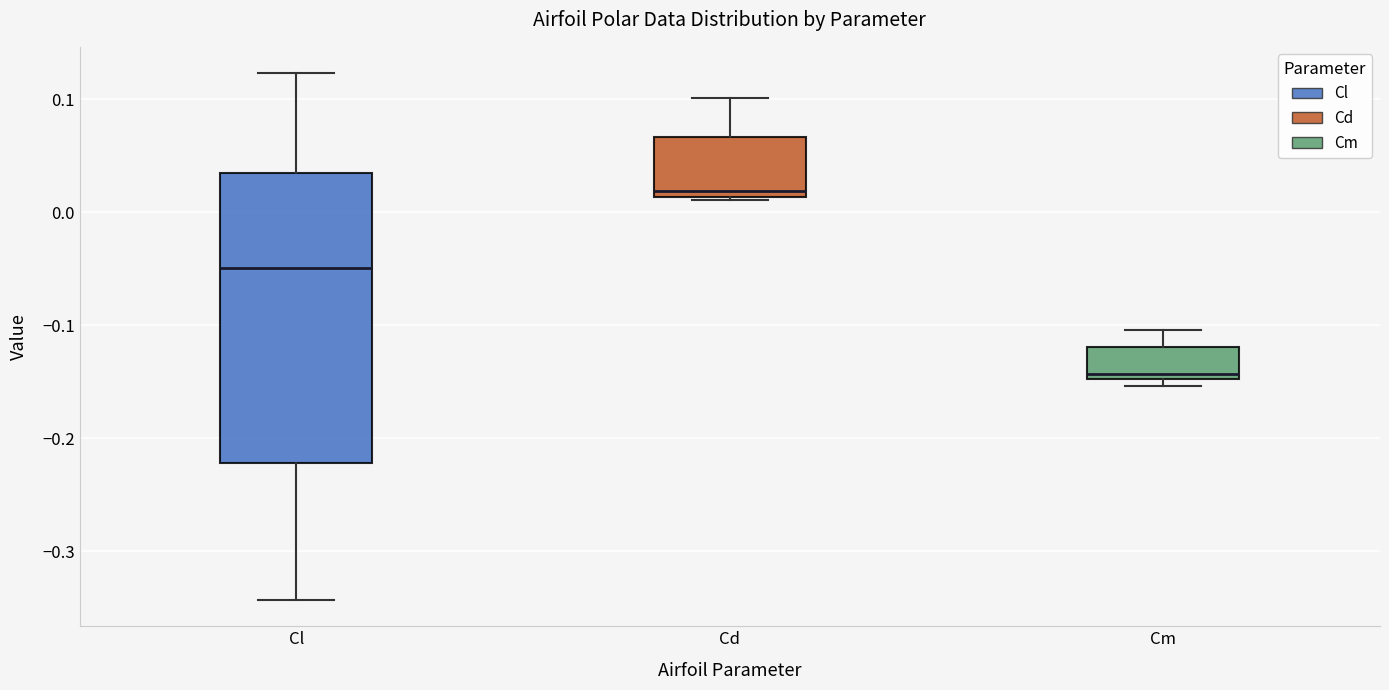

Where does the median line of the box for Cl sit on the y-axis? The values are not printed on the chart, so give them approximately, as read against the axis.

-0.05